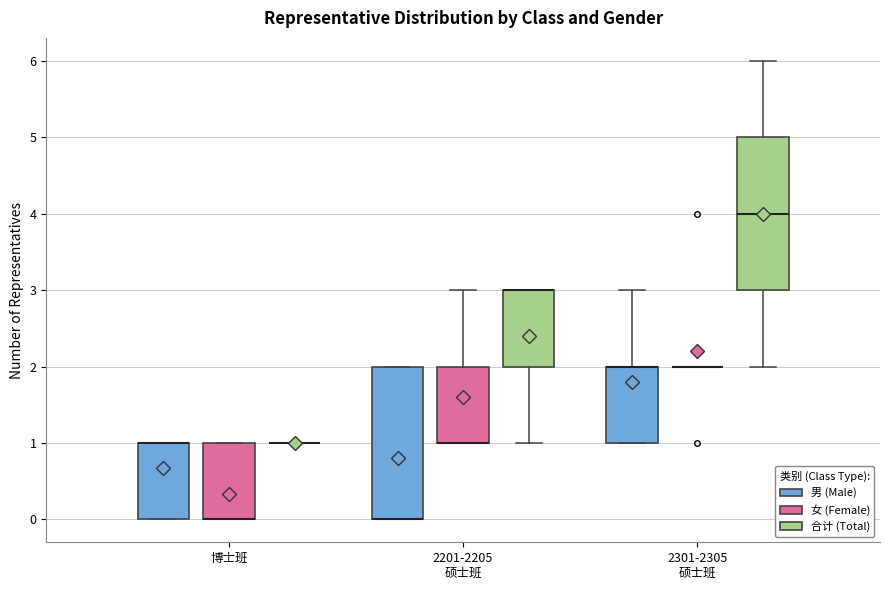

Where is the lower edge of the box for 博士班 (女 (Female)) on the y-axis? The values are not printed on the chart, so give them approximately, as read against the axis.

0